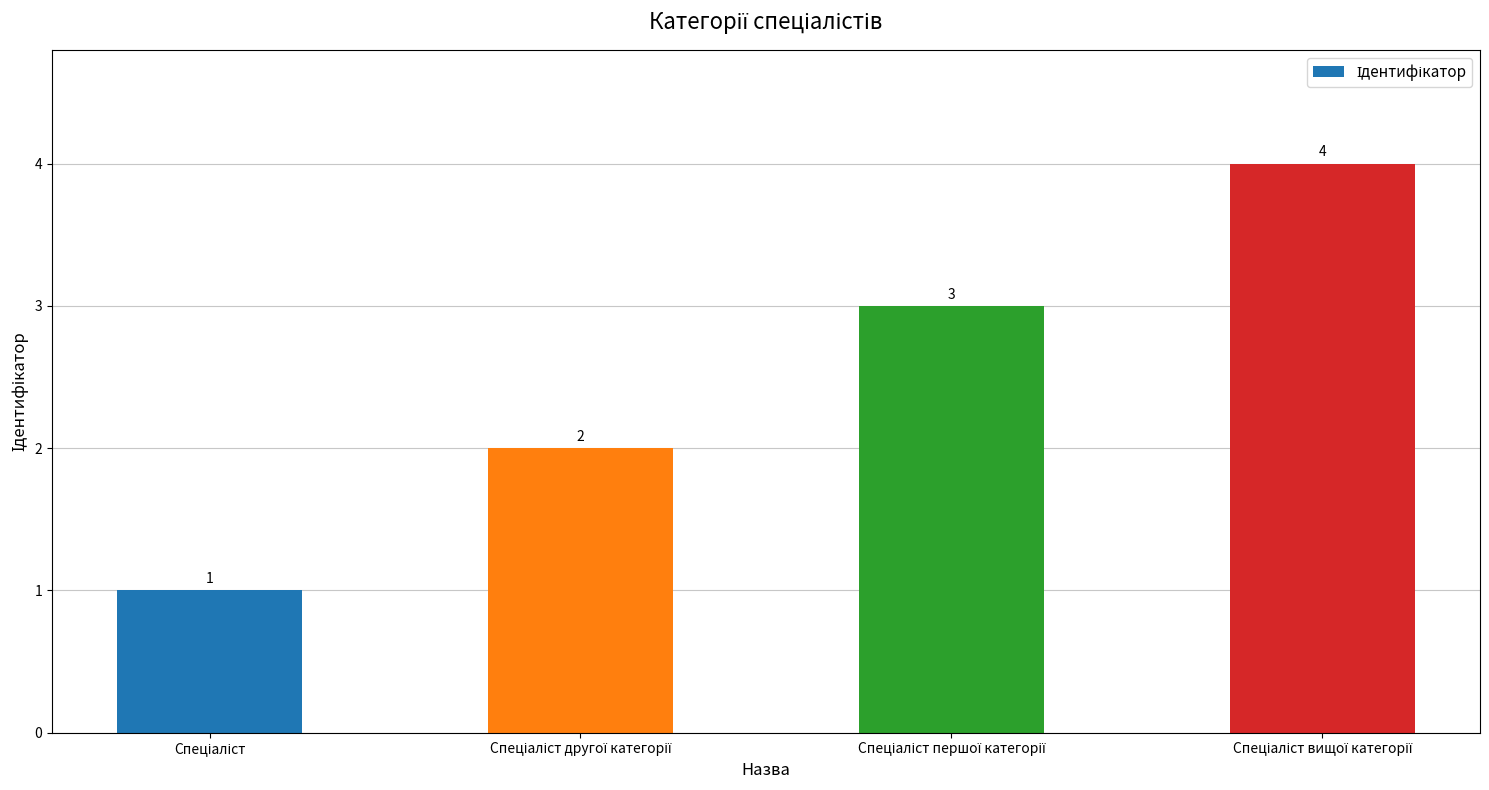

What is the greatest value displayed?

4